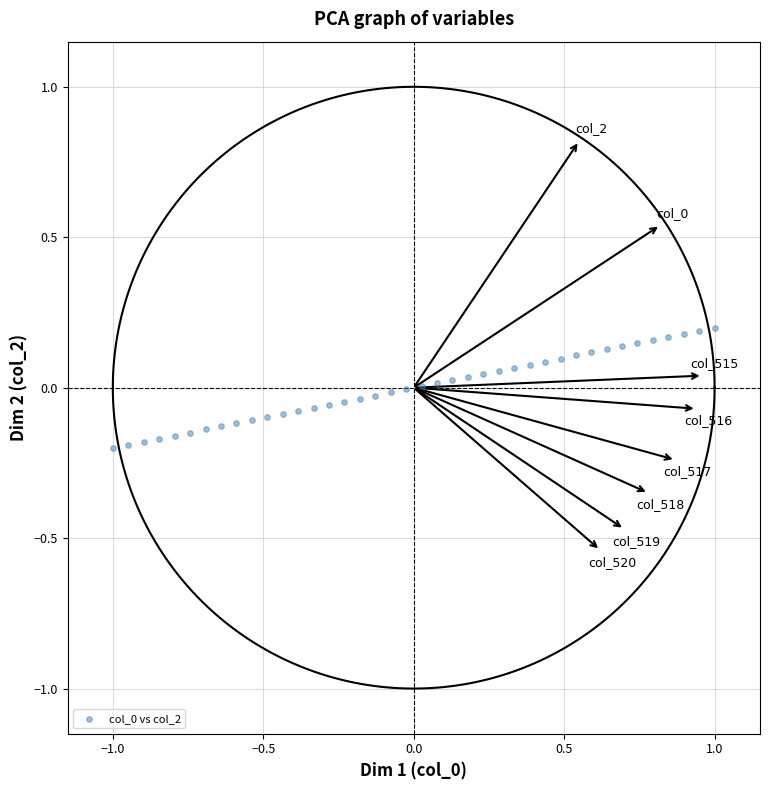

What is the range of X values (max minus min)?

2.0